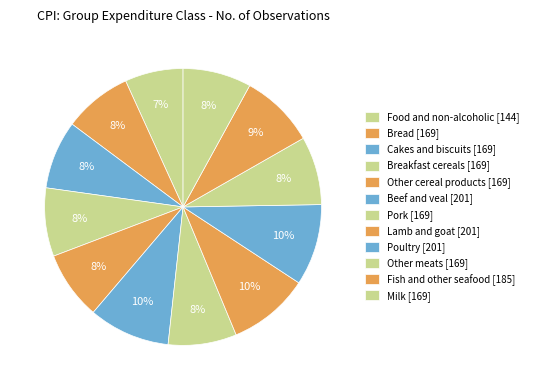

How many segments does this pie chart have?

12